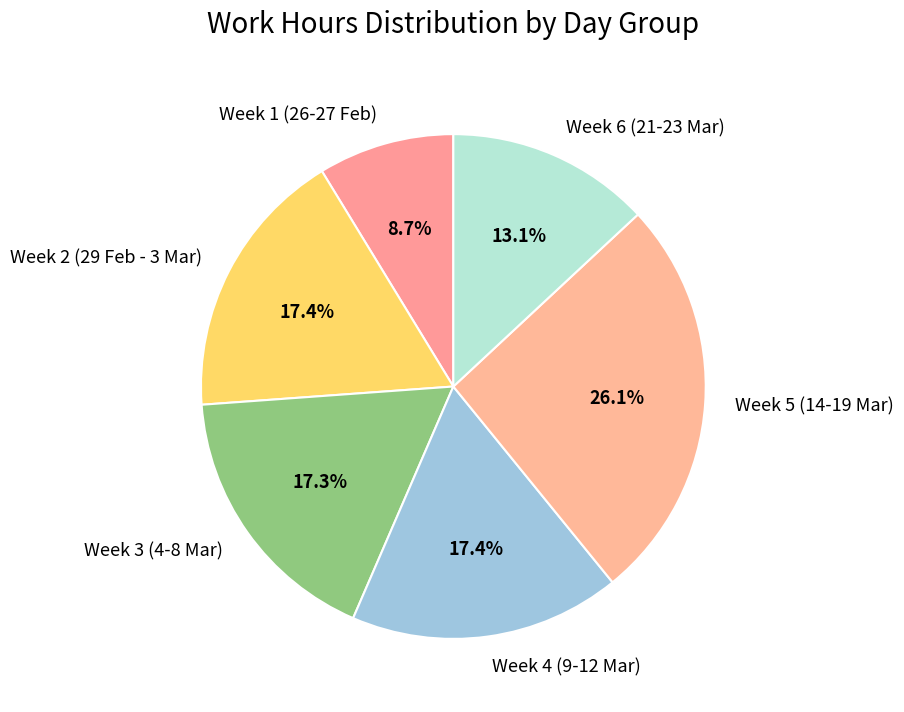

What is the ratio of the value at Week 1 (26-27 Feb) to the value at Week 3 (4-8 Mar)?

0.5